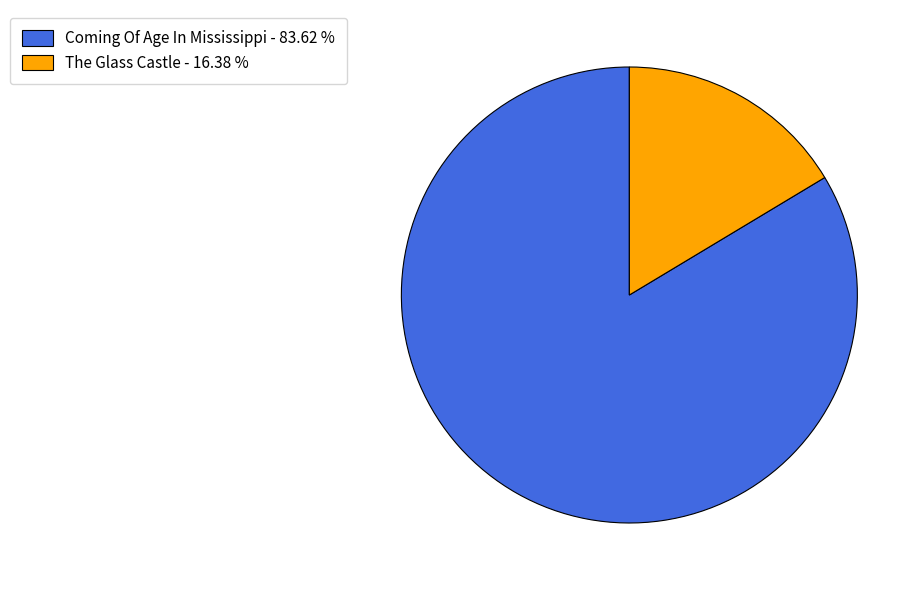

Is it true that Coming Of Age In Mississippi is 72% of the pie?

False